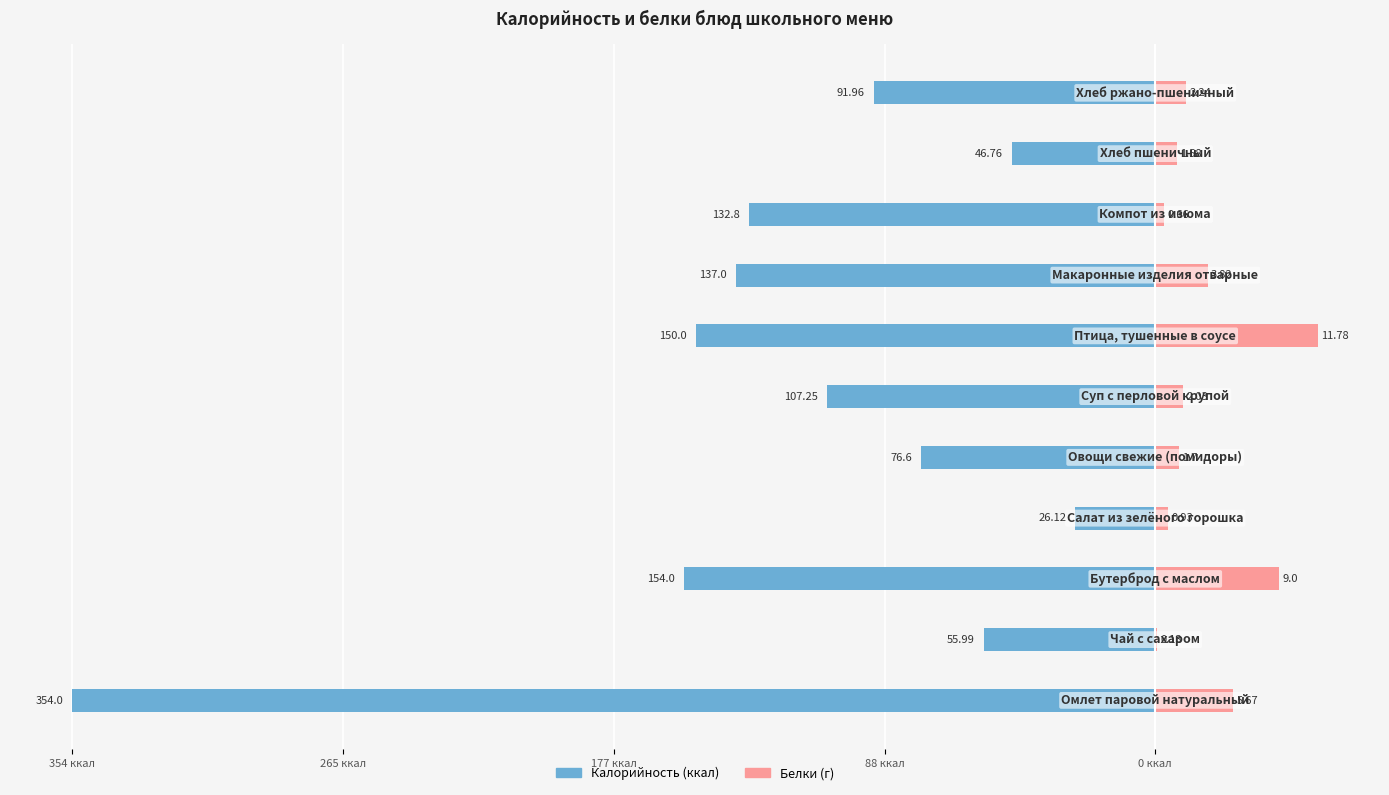

True or false: Белки has a value of 18.1 at 10.

False